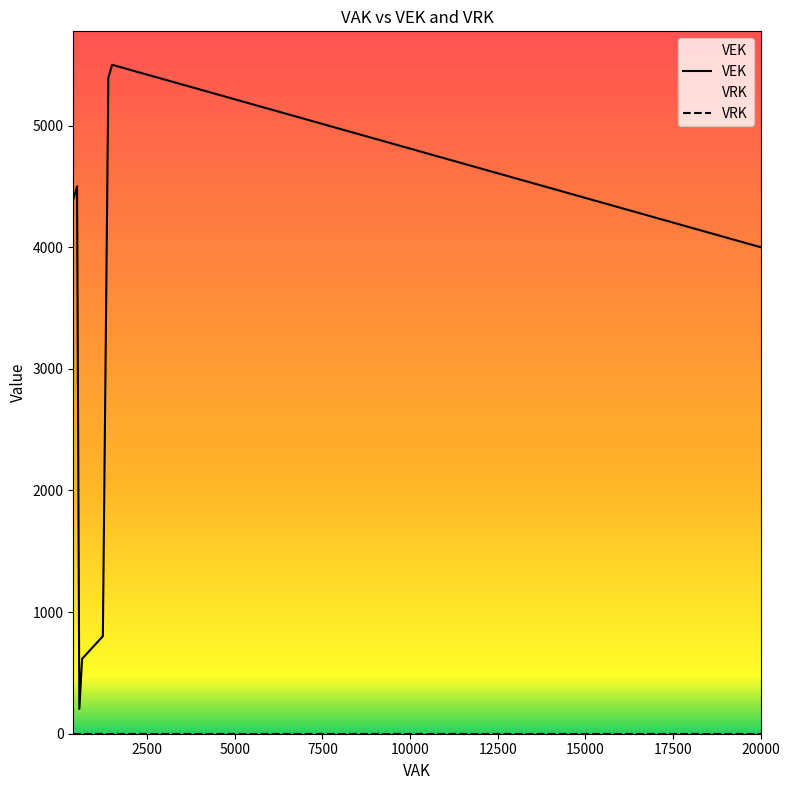

True or false: VRK and VEK intersect in this chart.

False